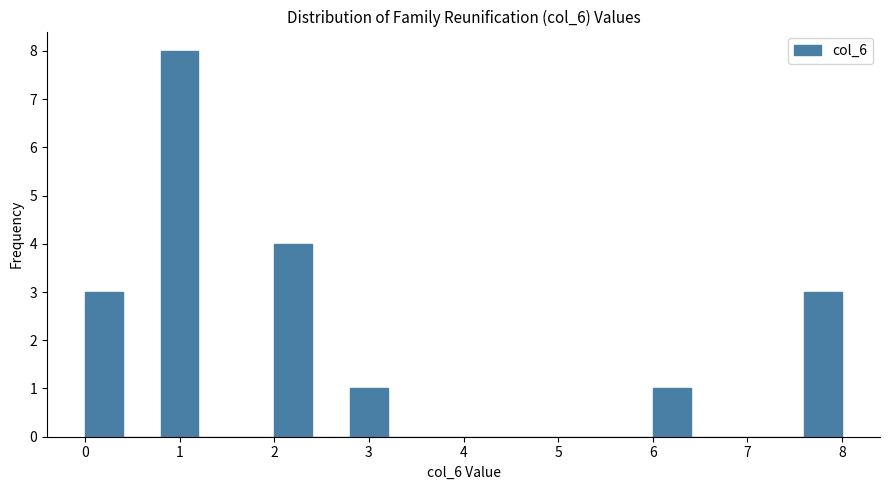

Which range on the x-axis has the tallest bar?

0.8 to 1.2